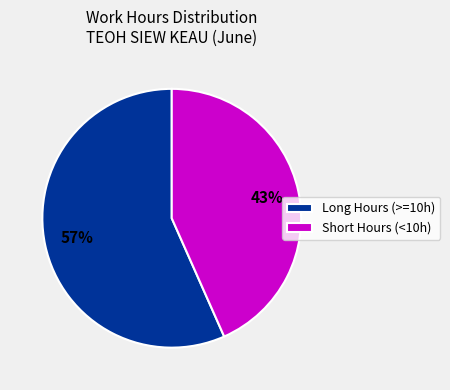

Do Short Hours (<10h) and Long Hours (>=10h) together represent more than half of the pie?

Yes